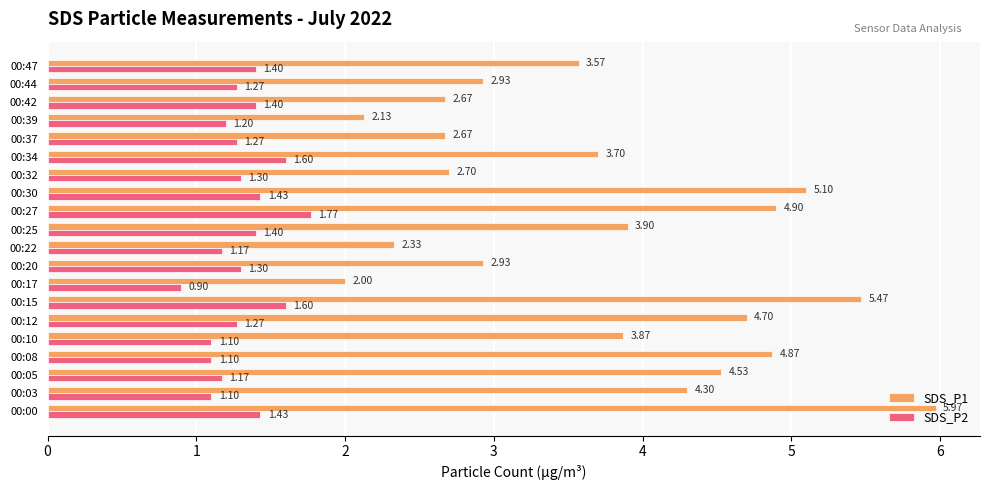

At which category is the sum across all series the highest?

00:00